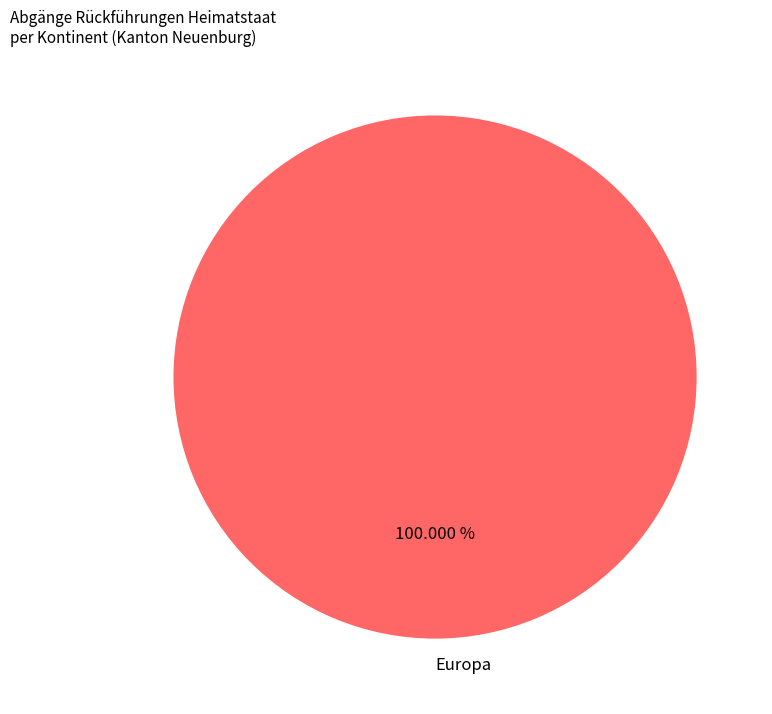

Rank the categories by value from highest to lowest.

Europa